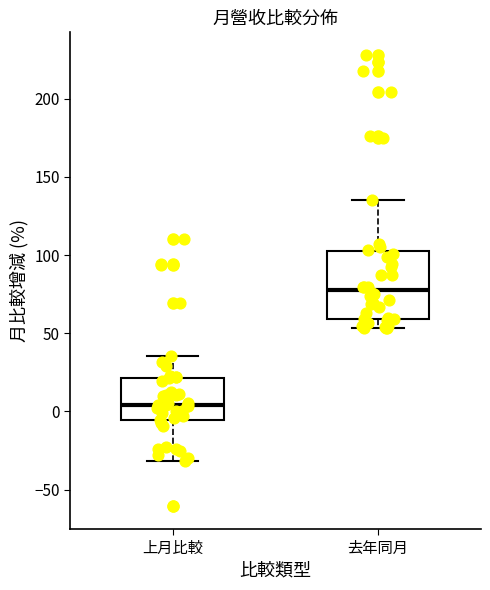

Reading left to right, read every box against the y-axis: the position of its median line, the range the box covers, and the ends of its whiskers. The values are not printed on the chart, so give them approximately, as read against the axis.

上月比較: median 5, box -5 to 20, whiskers -30 to 35
去年同月: median 80, box 60 to 100, whiskers 55 to 135